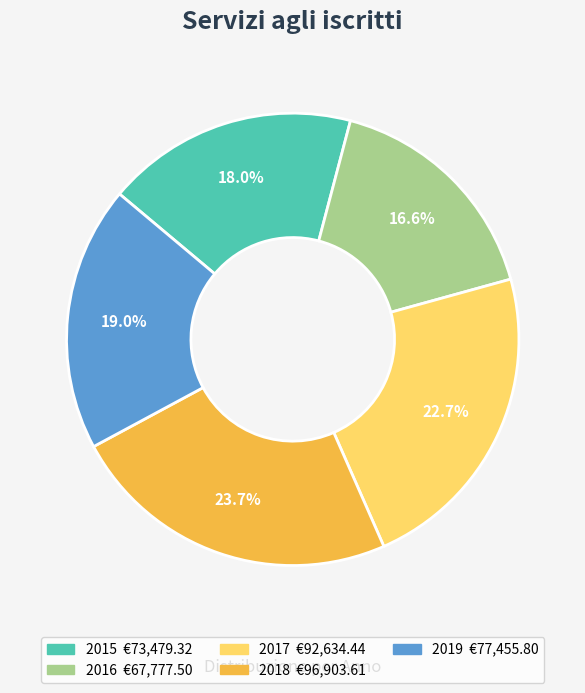

How many slices are in this pie chart?

5